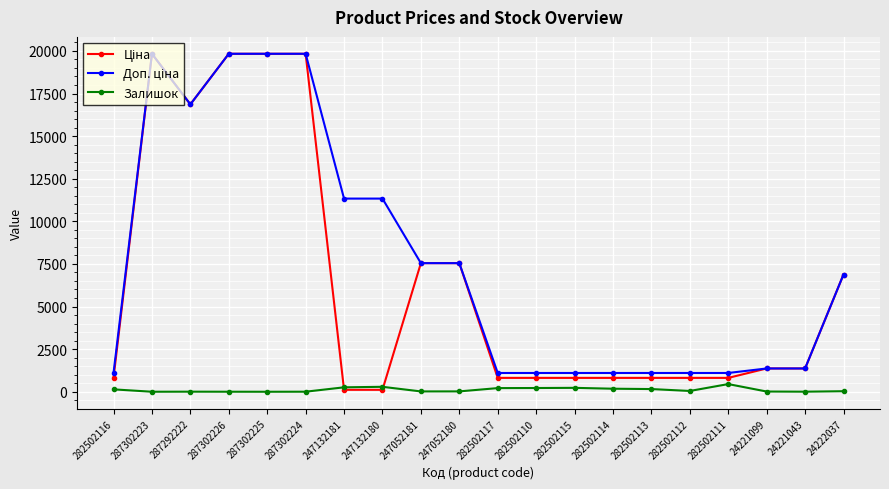

Is this an area chart (filled region under the line)?

No